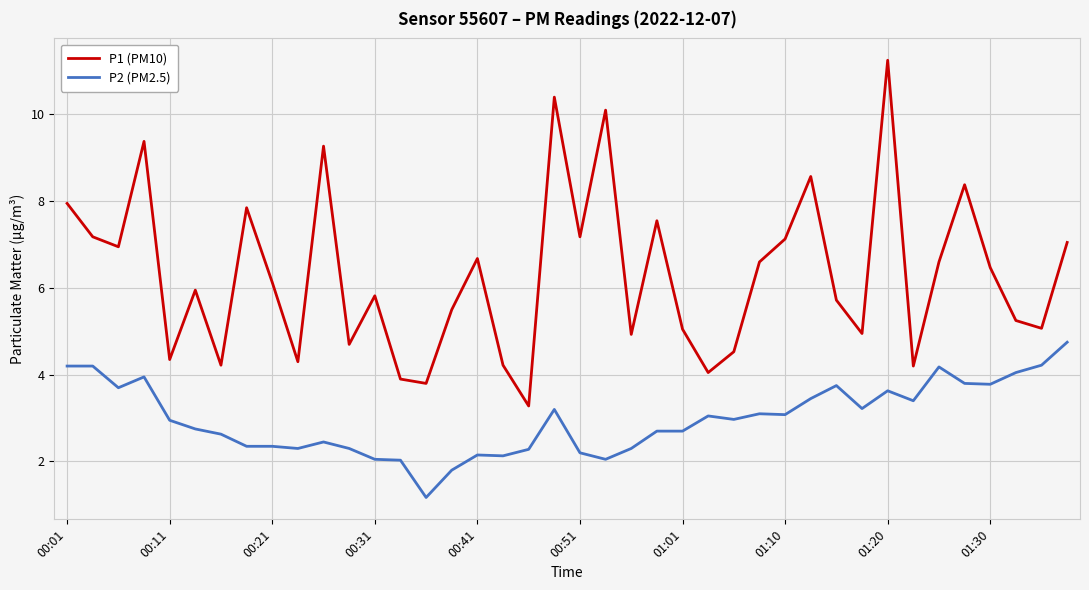

True or false: P1 (PM10) and P2 (PM2.5) intersect in this chart.

False